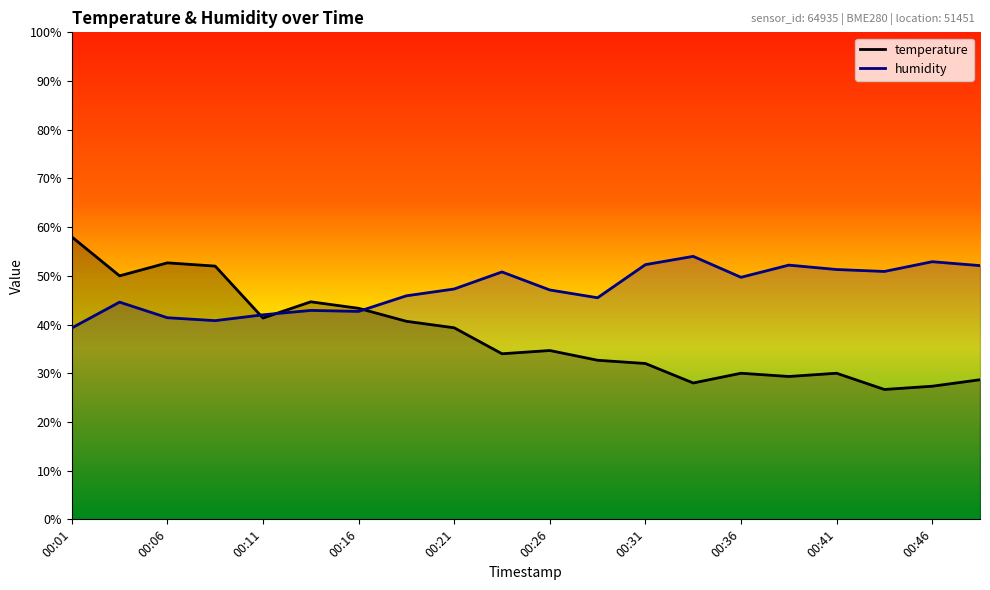

What is the value of the humidity point at the 7th from the left?

42.7